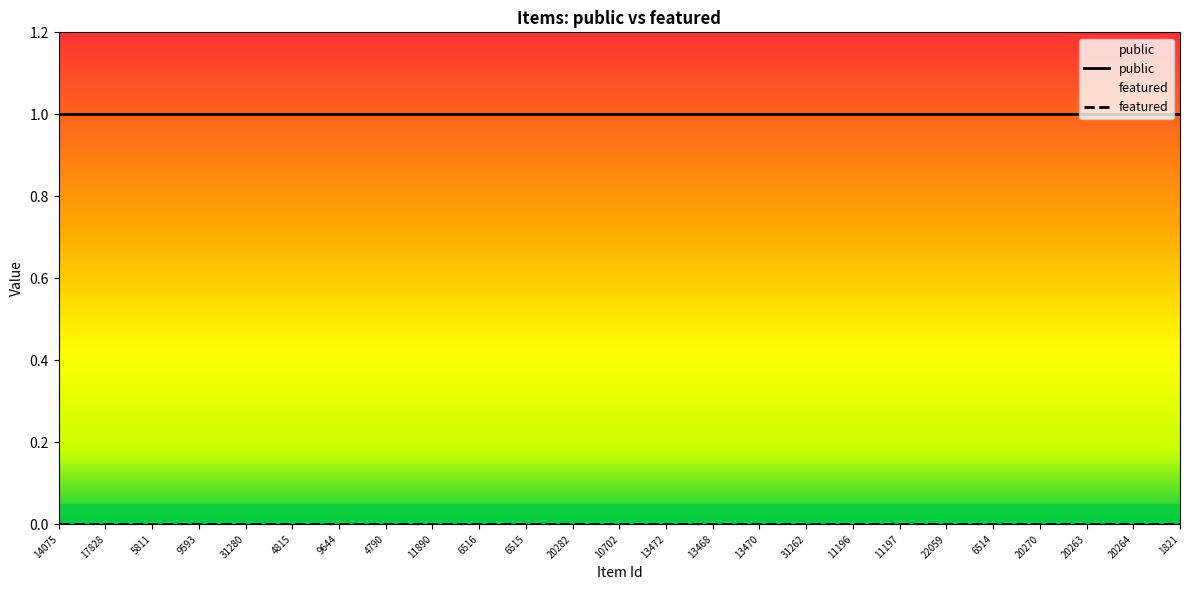

True or false: featured and public intersect in this chart.

False